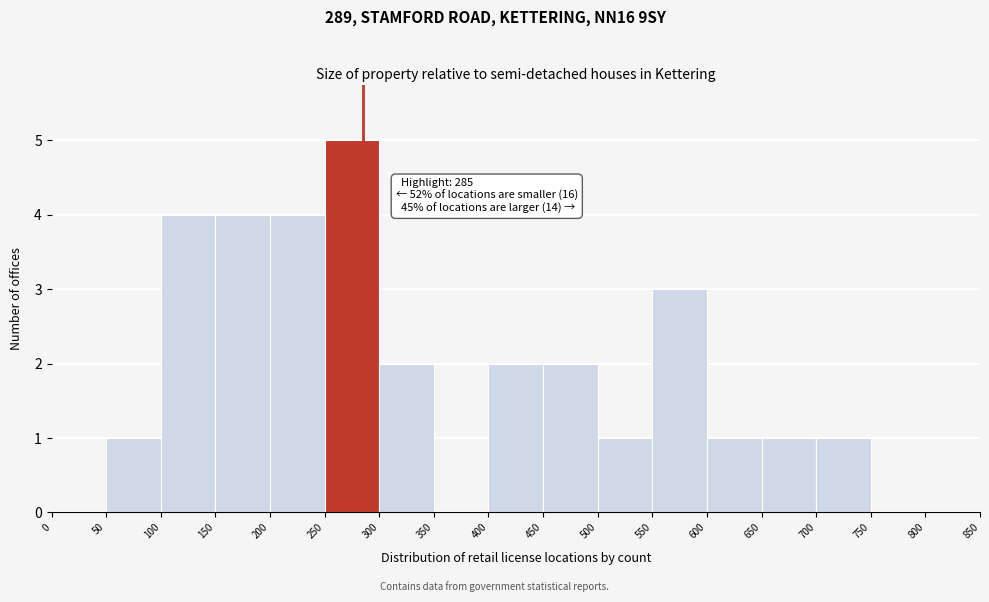

Which range on the x-axis has the tallest bar?

250 to 300